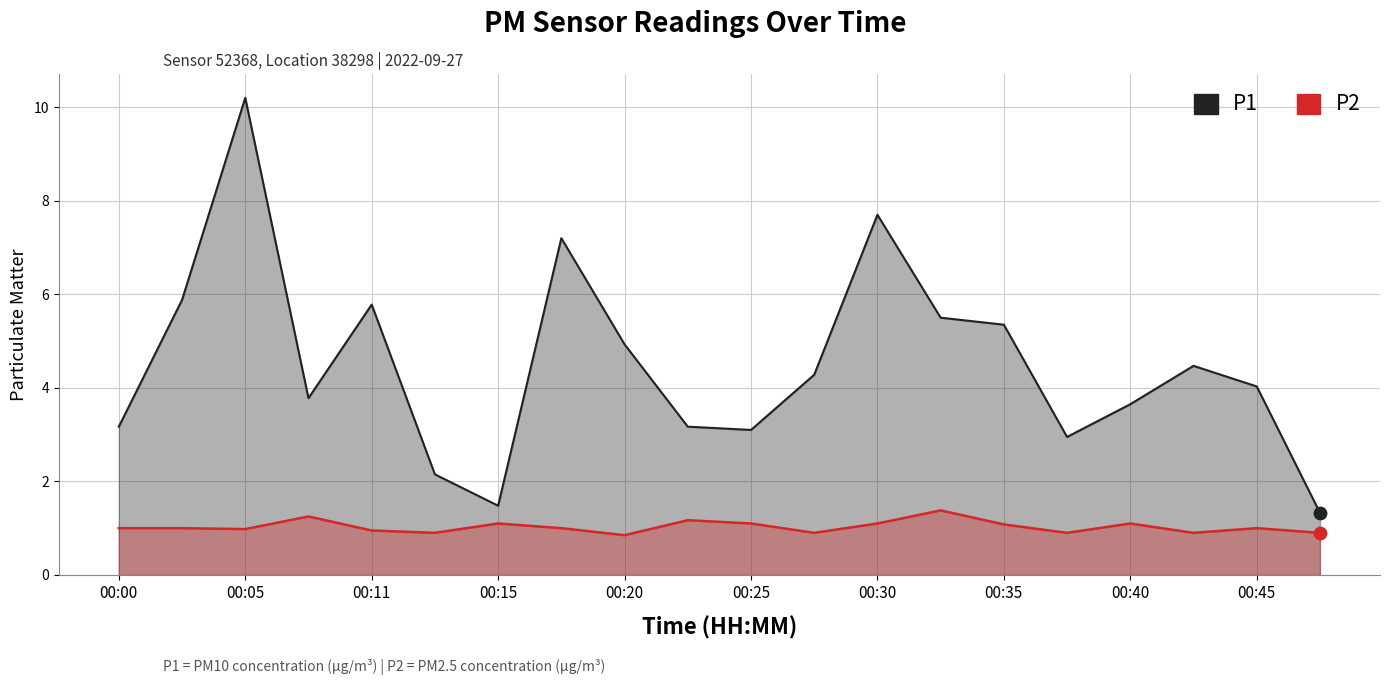

At how many categories does at least one series exceed 2?

18